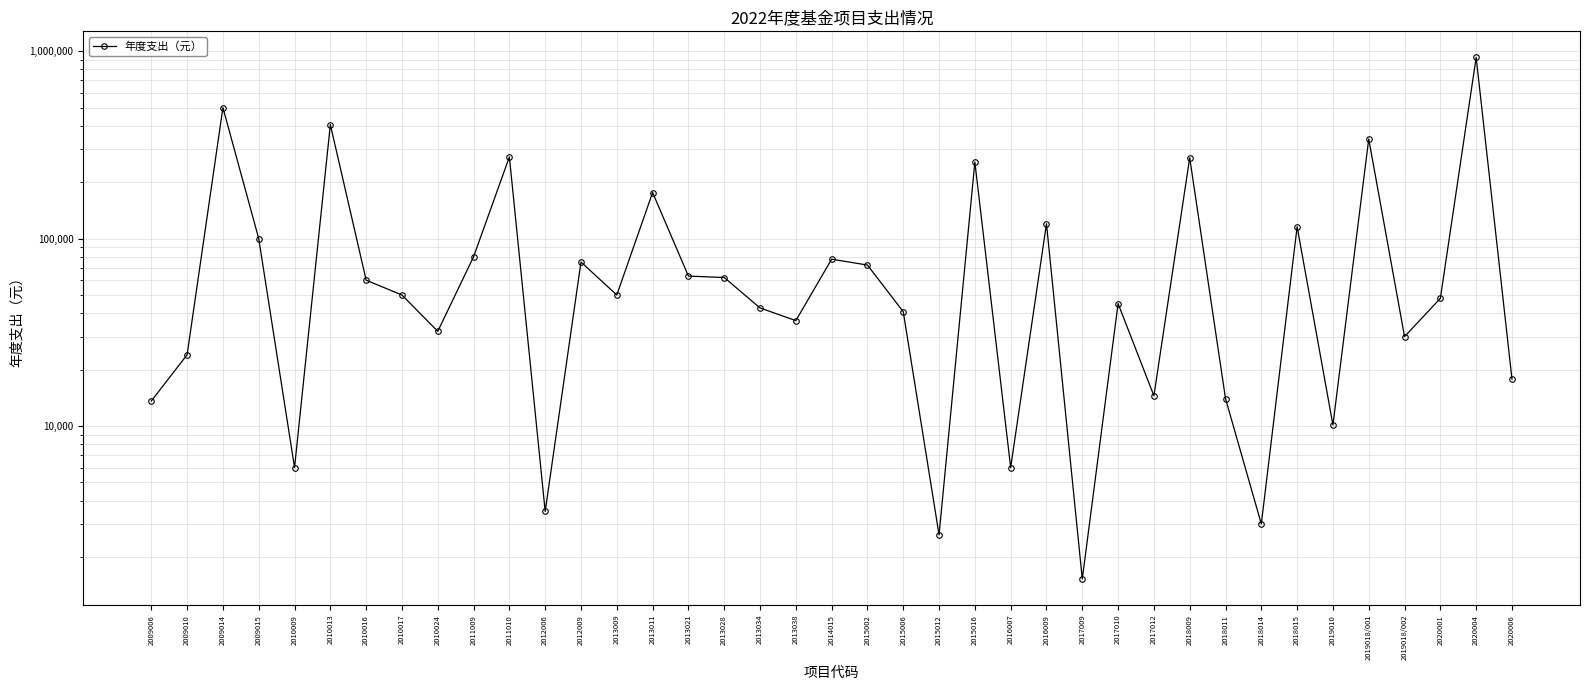

Which category has the lowest value across all series?

2017009